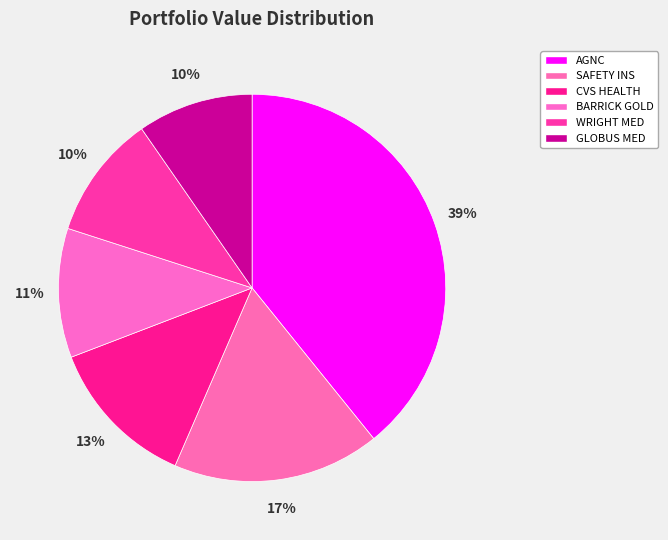

Which category has the smallest portion of the pie?

GLOBUS MEDICAL INC - A